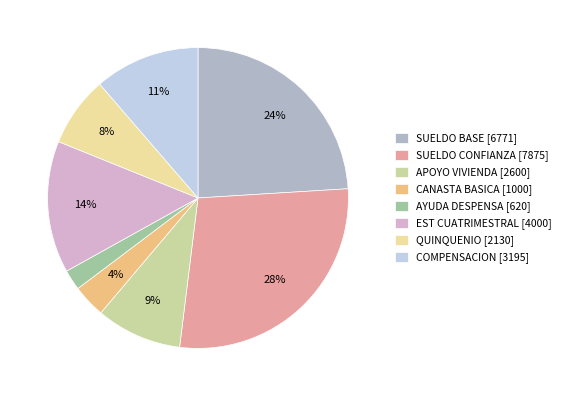

Between EST CUATRIMESTRAL and SUELDO BASE, which is larger?

SUELDO BASE